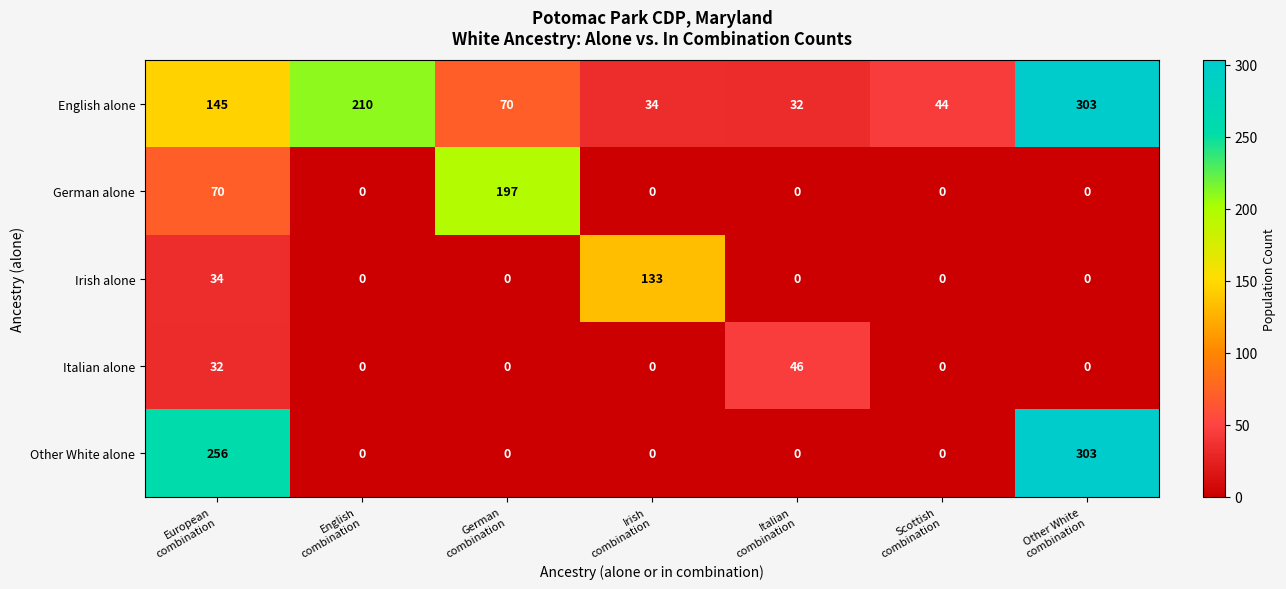

What is the minimum value for English alone?

32